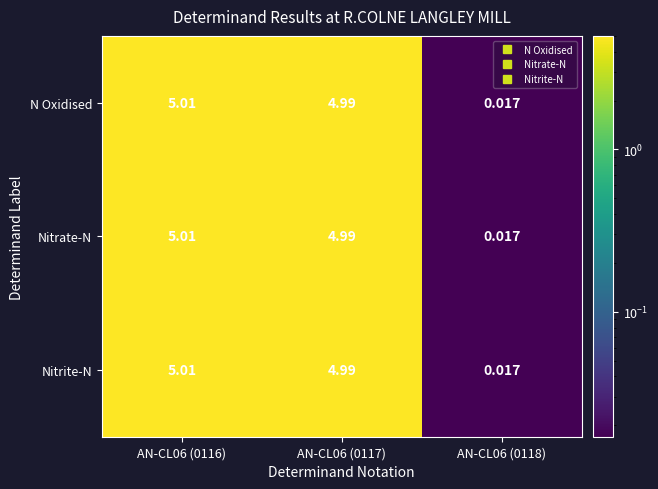

Is the value of N Oxidised at AN-CL06 (0117) greater than the value of Nitrate-N at AN-CL06 (0118)?

Yes